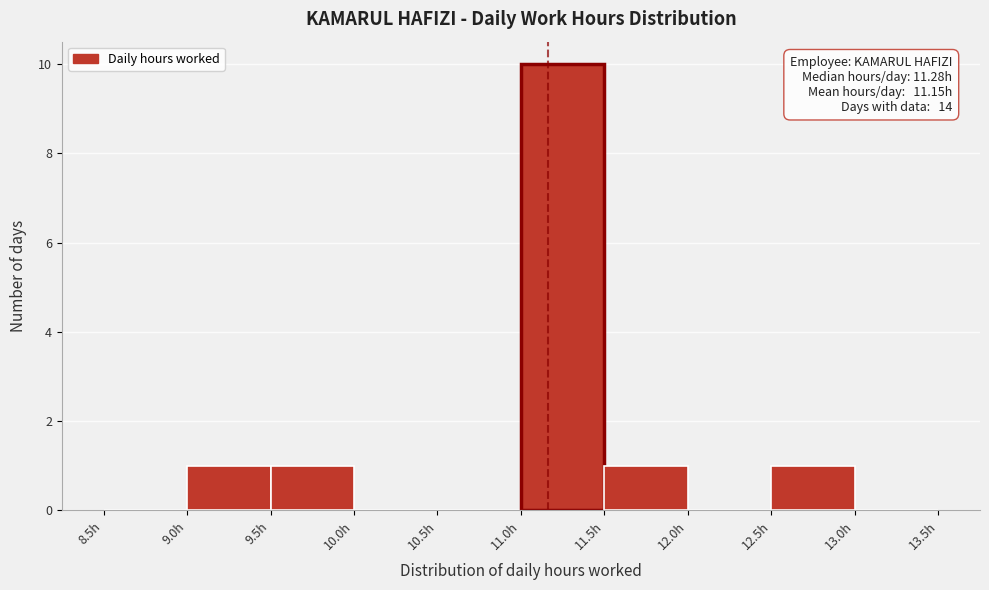

Over which range of the x-axis is the bar tallest?

11.0 to 11.5